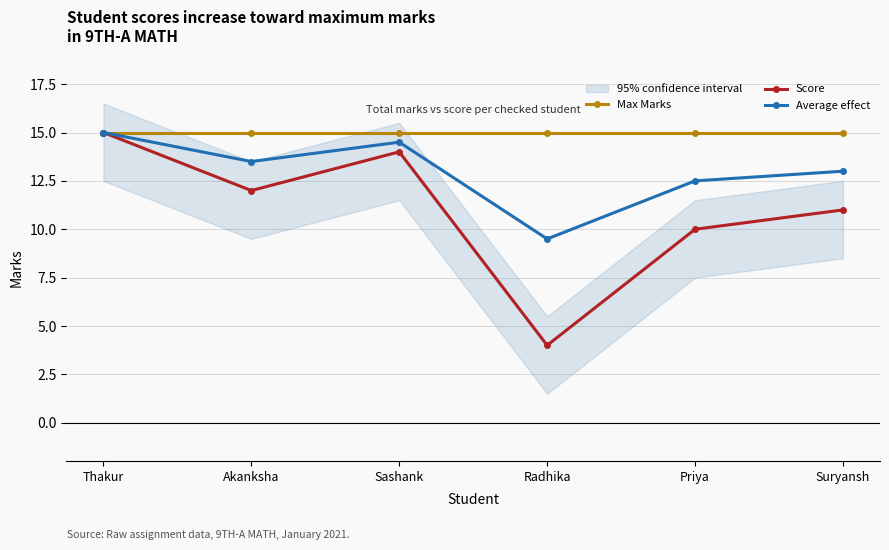

What is the minimum value for Max Marks?

15.0